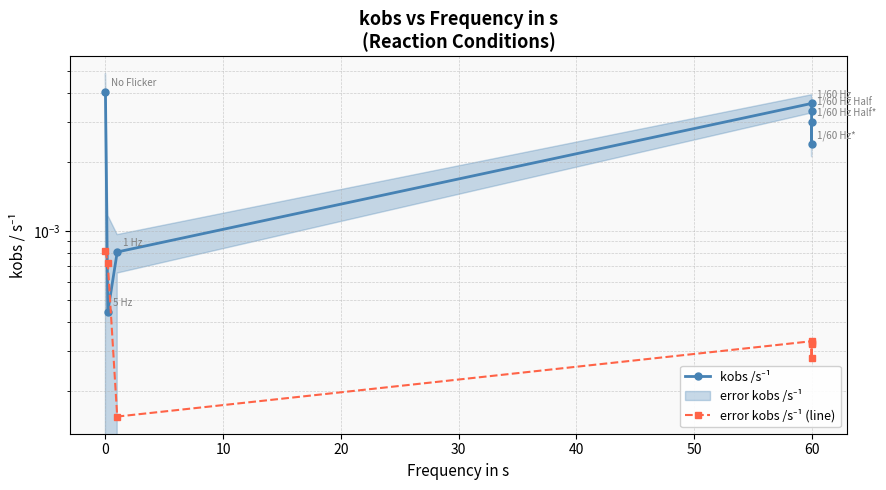

The kobs /s⁻¹ series shows 0.0 at 60. True or false?

False